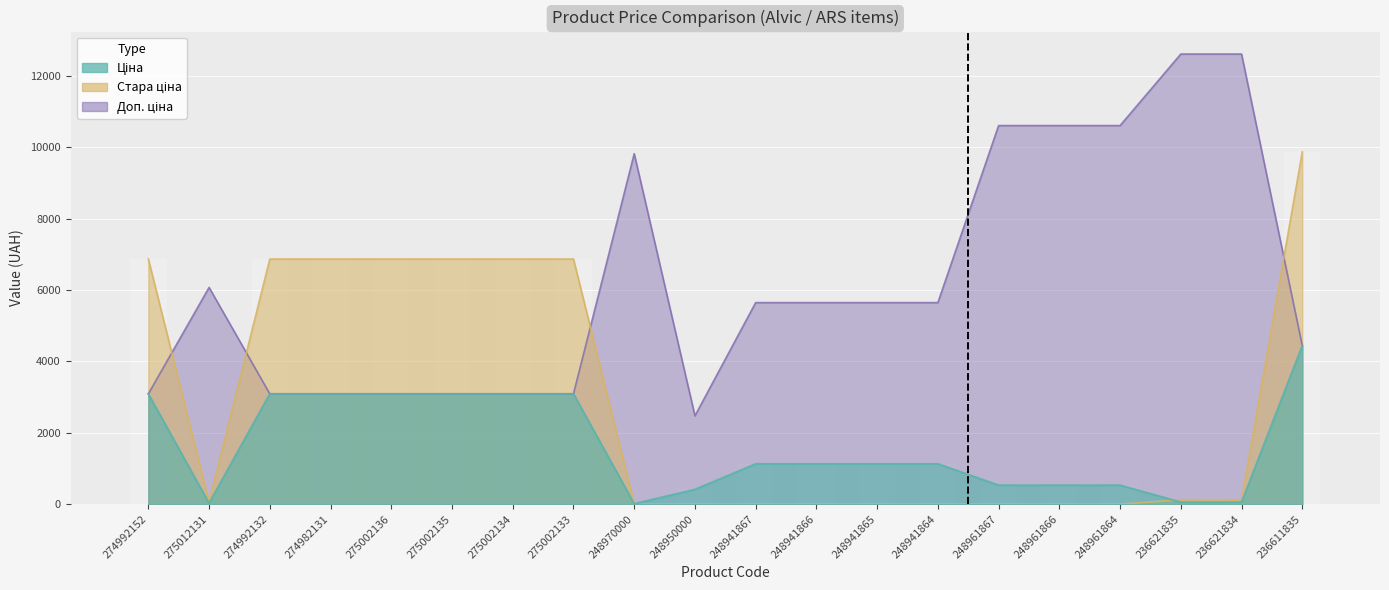

What is the sum of the Доп. ціна values at 236611835 and 275002133?

7532.0